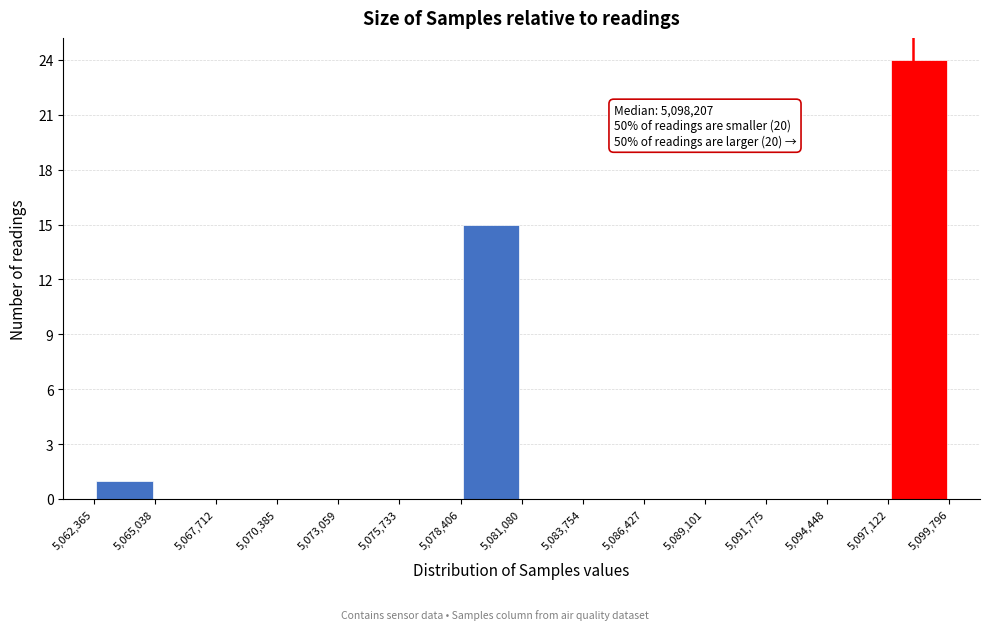

Over which range of the x-axis is the bar tallest?

5,097,122 to 5,099,796